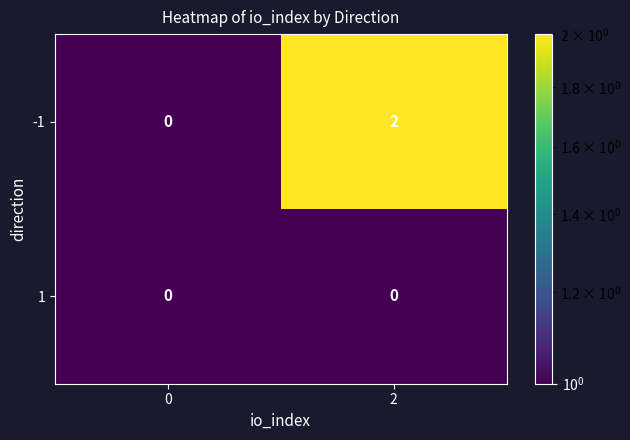

Is it true that -1 equals 0 at 0?

True